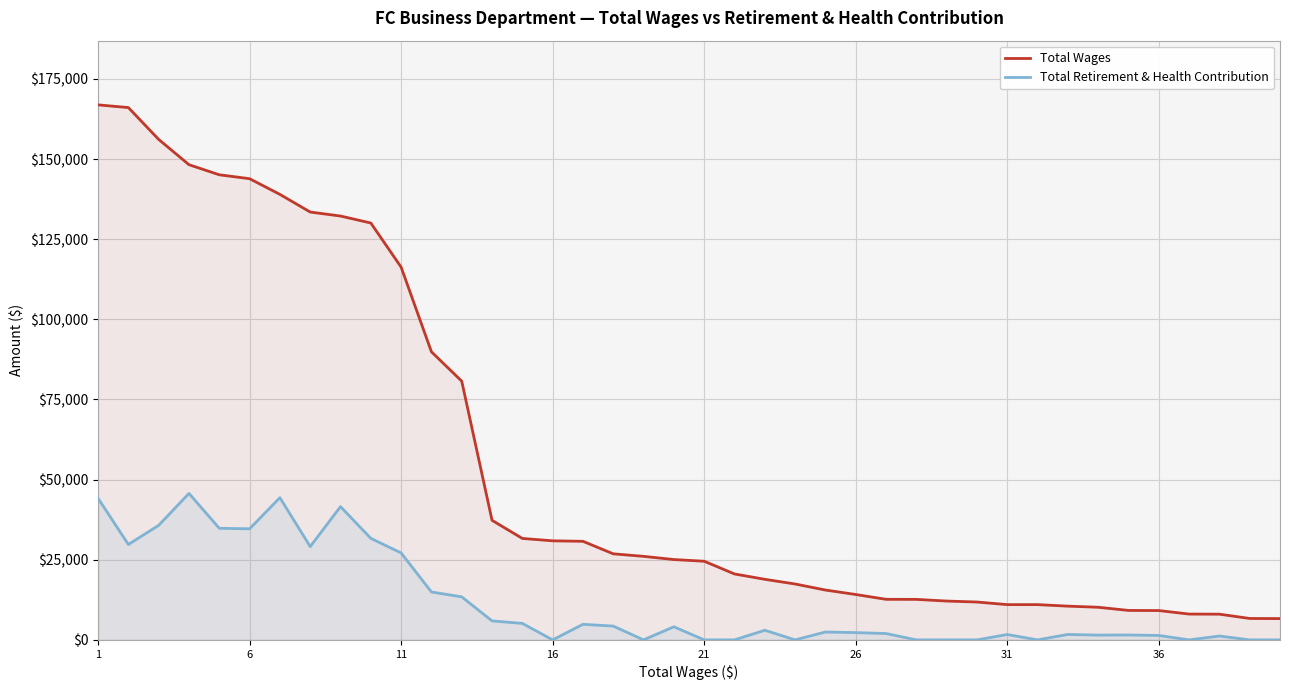

Rank the series at 26 from lowest to highest value.

Total Retirement & Health Contribution, Total Wages